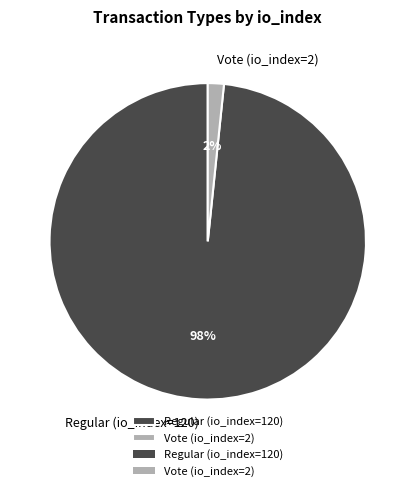

To the nearest percent, what is the average slice percentage?

50%